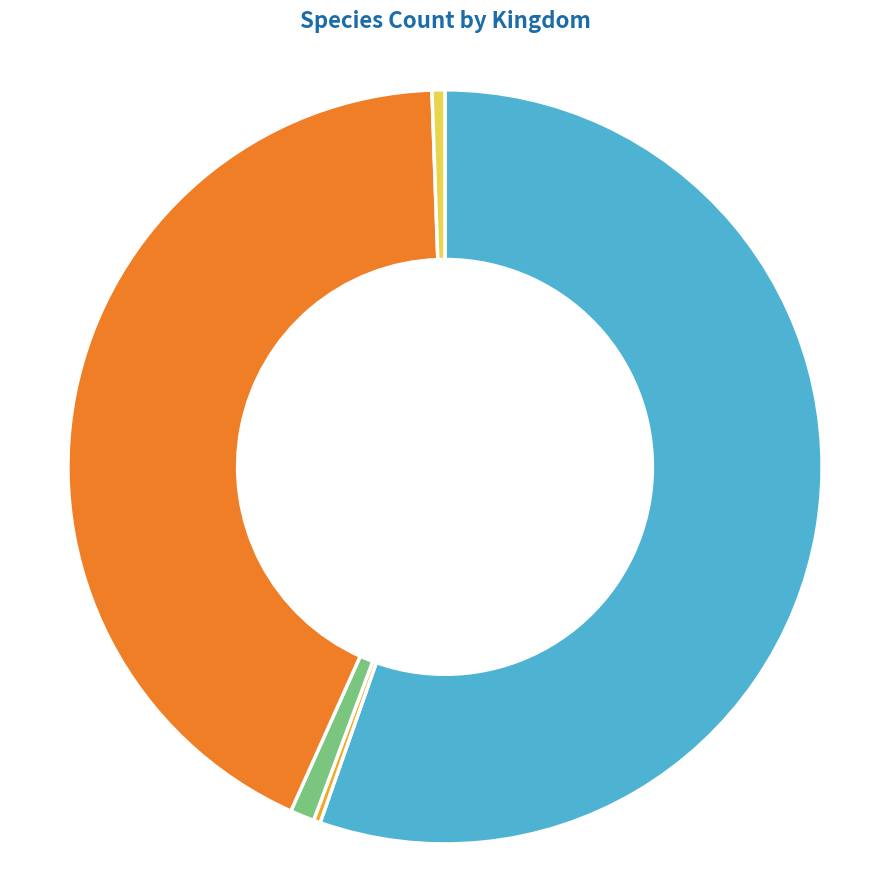

Does any single category account for the majority?

Yes